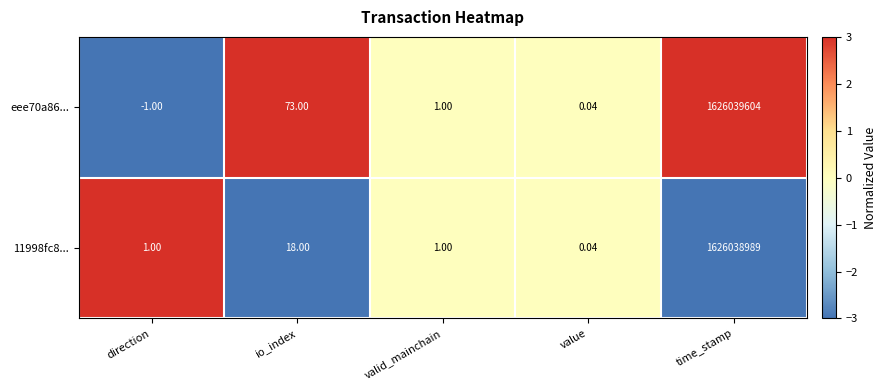

List the labels in order of eee70a86... value, largest first.

time_stamp, io_index, valid_mainchain, value, direction